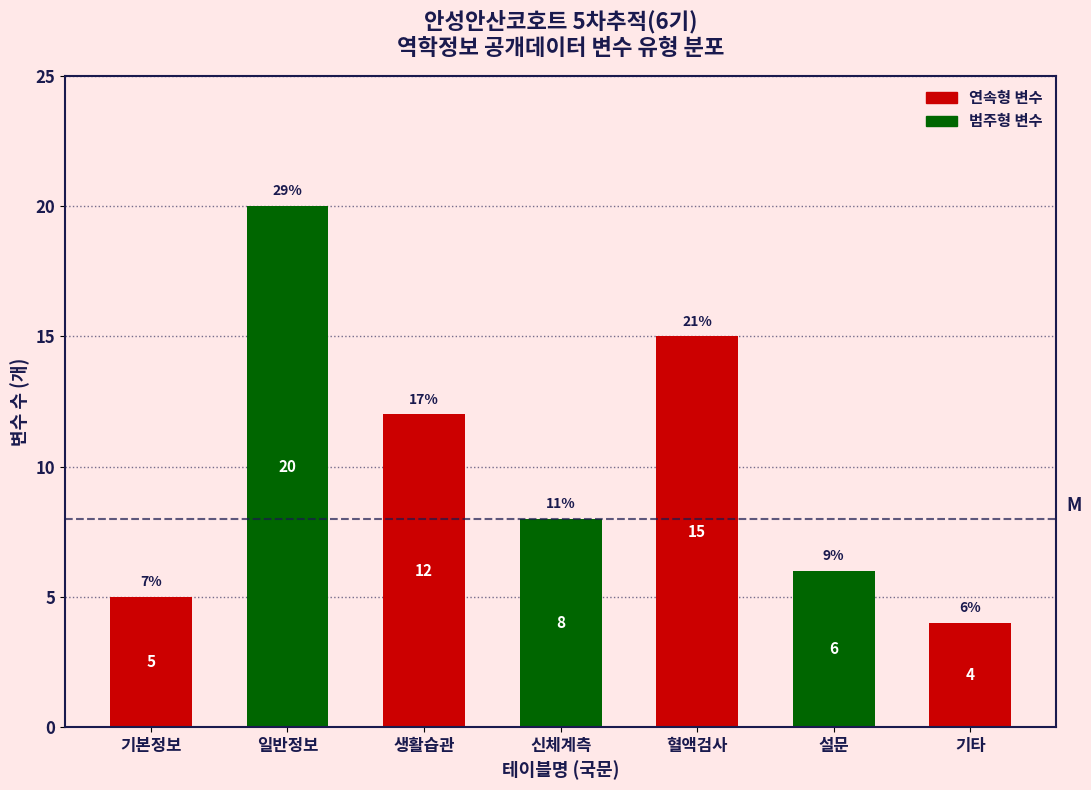

Reading left to right, transcribe all the data shown in this chart.

5	20	12	8	15	6	4